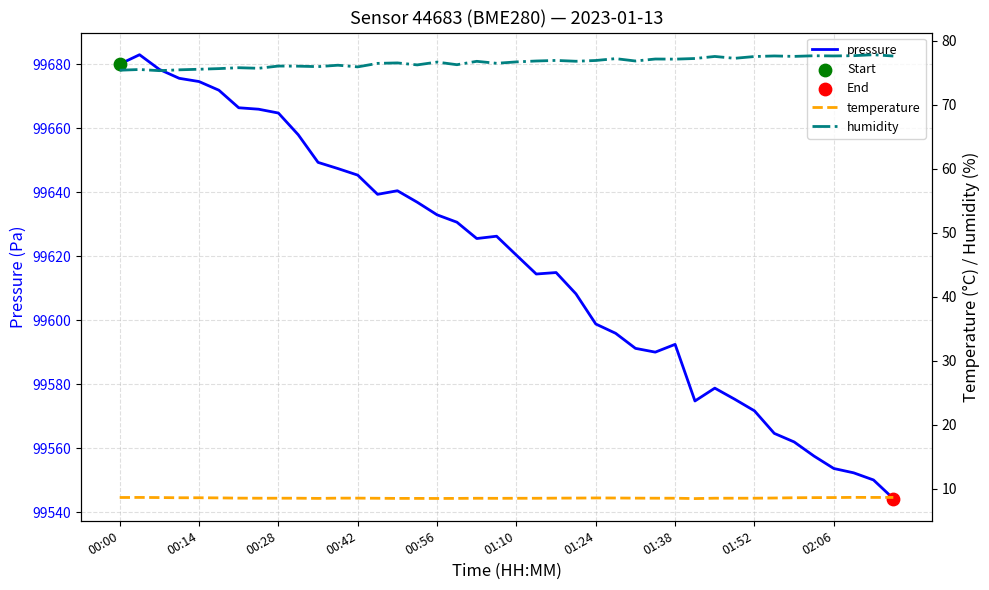

Which series contains the lowest Y value?

temperature